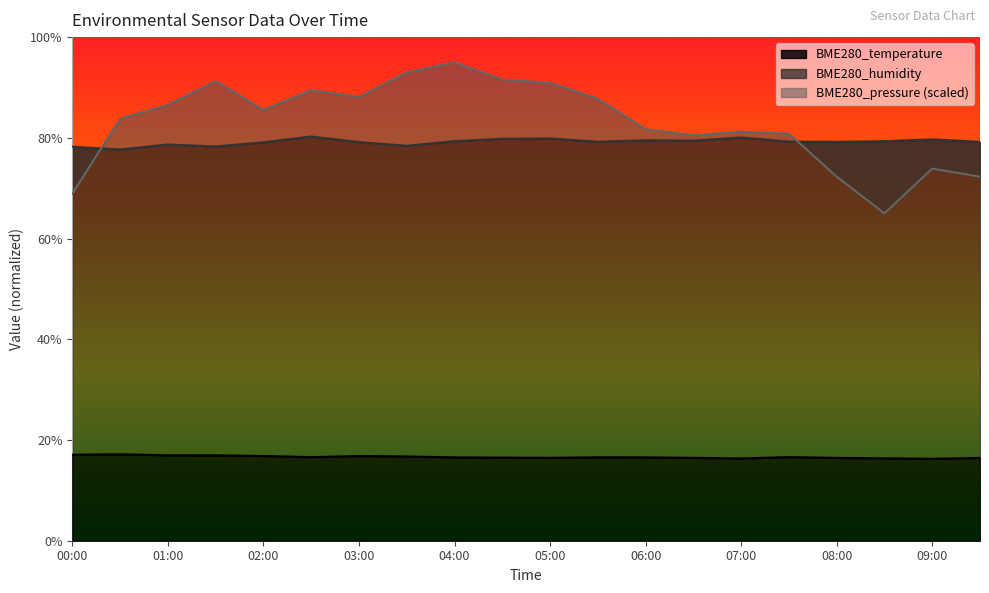

Is it true that BME280_temperature equals 8.9 at 06:00?

False